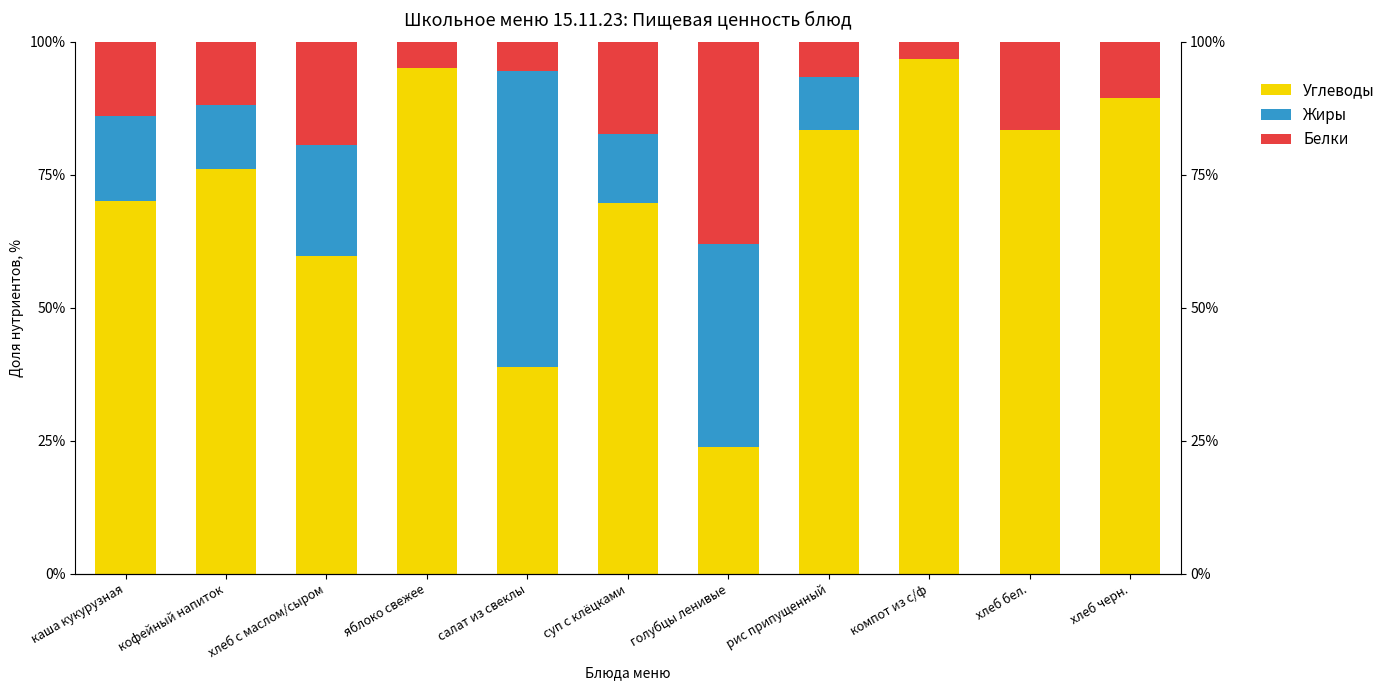

Which series has the largest total across all categories?

Углеводы